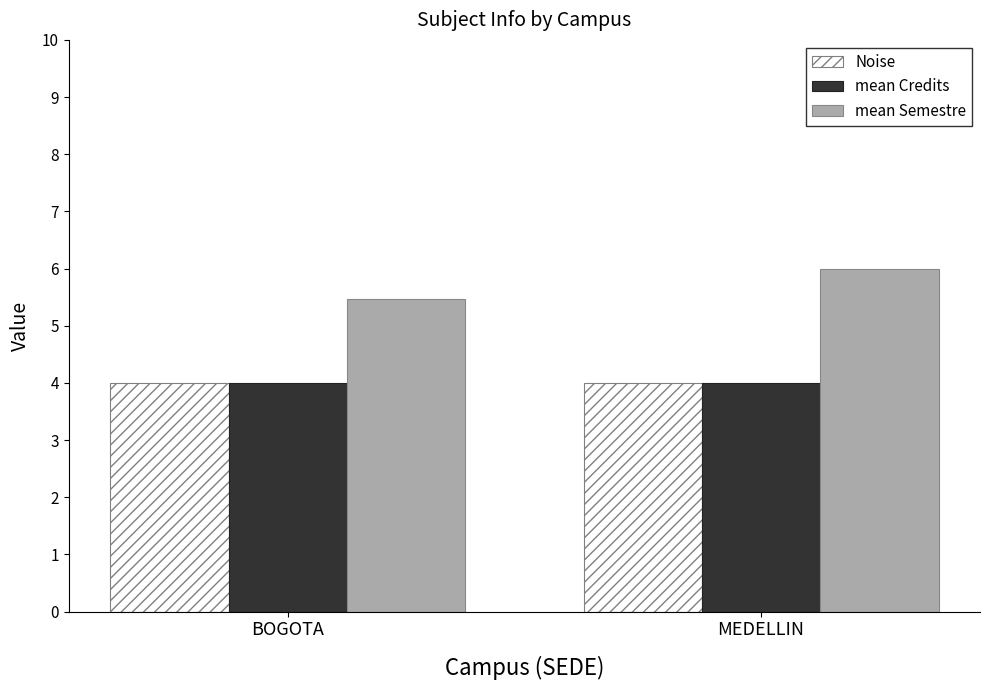

Count the mean Semestre values in the range 5 to 6.

2